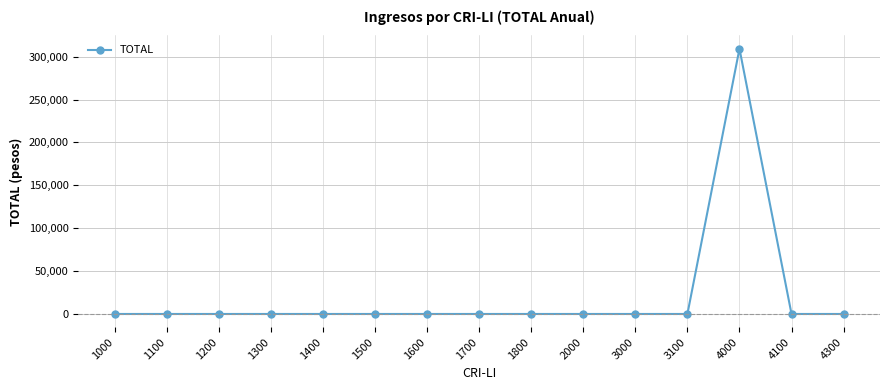

True or false: there are more than 0 points higher than both neighbors.

True